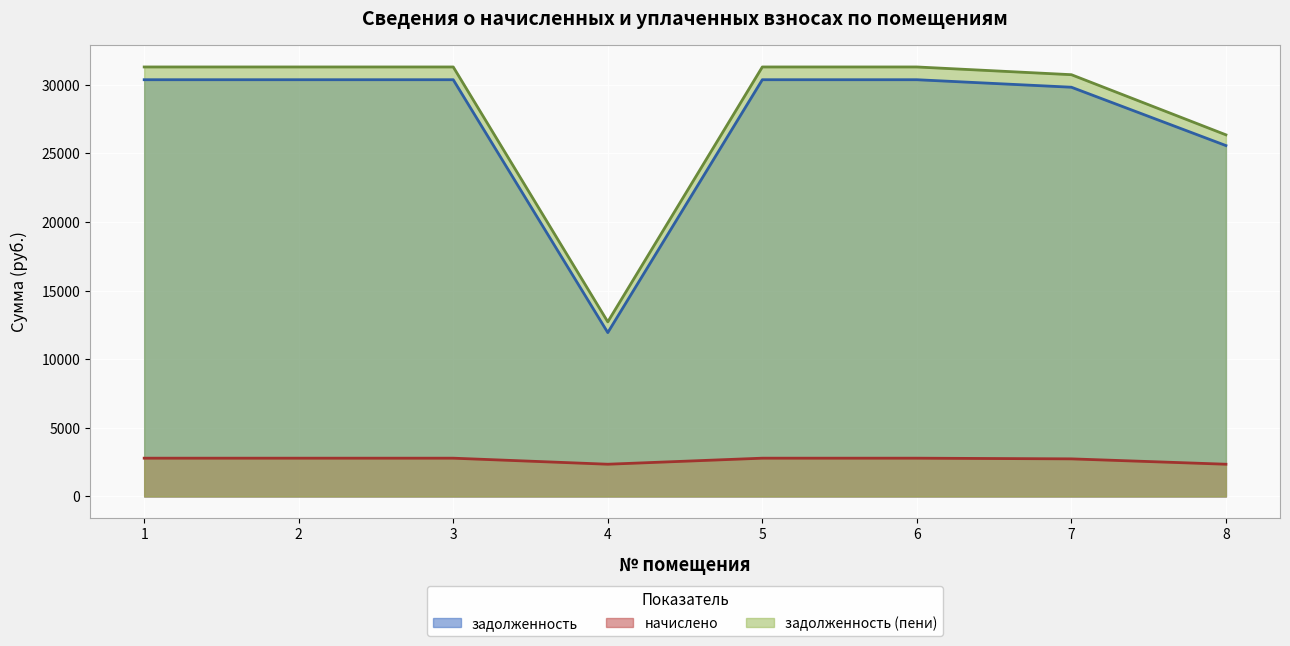

Which has a higher value, 7 or 2?

2